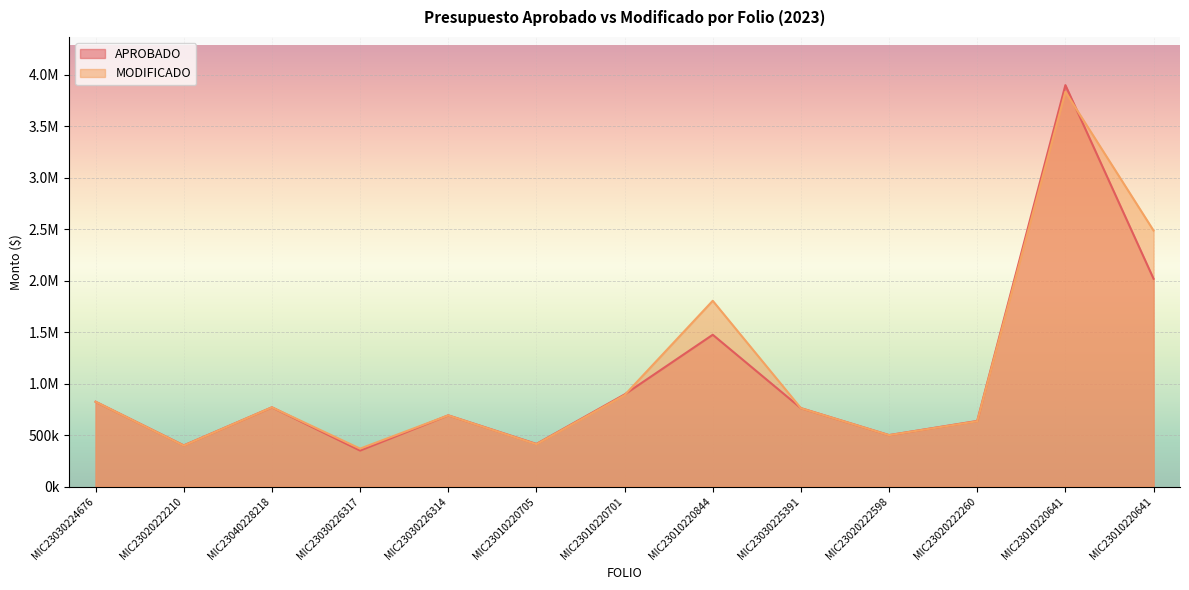

Count the number of data series in this chart.

2